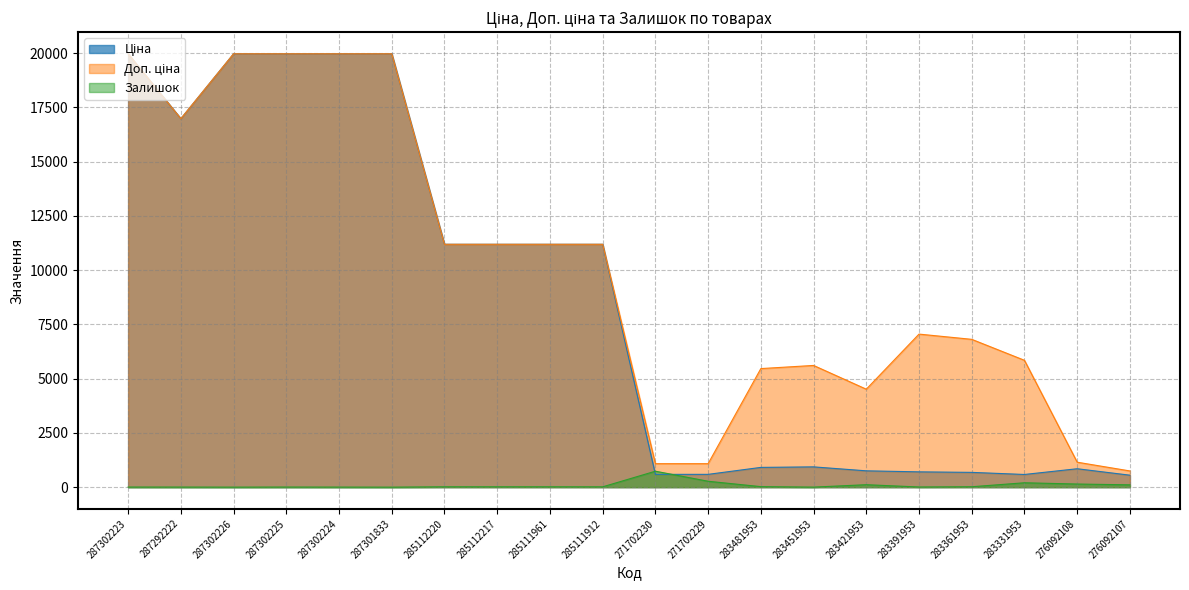

What is the sum of all Доп. ціна values?

200897.8